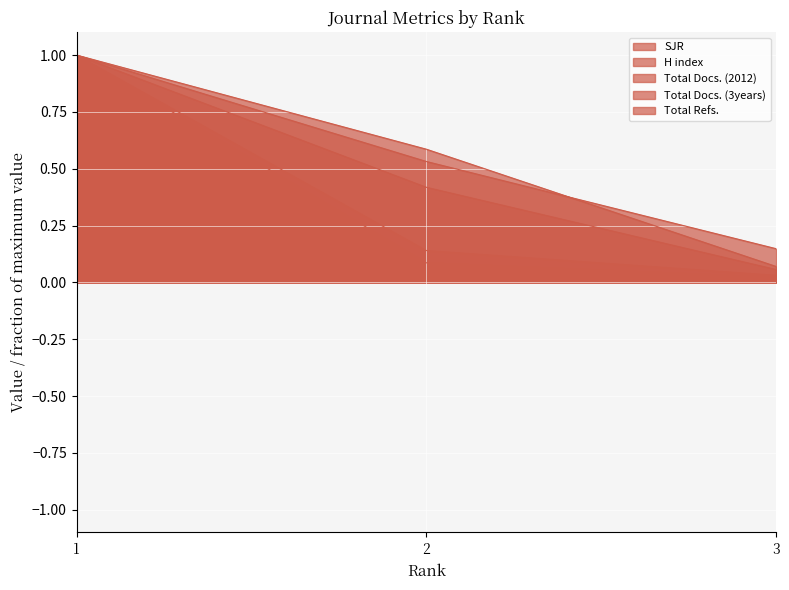

What is the difference between the Total Docs. (3years) values at 3 and 2?

0.4